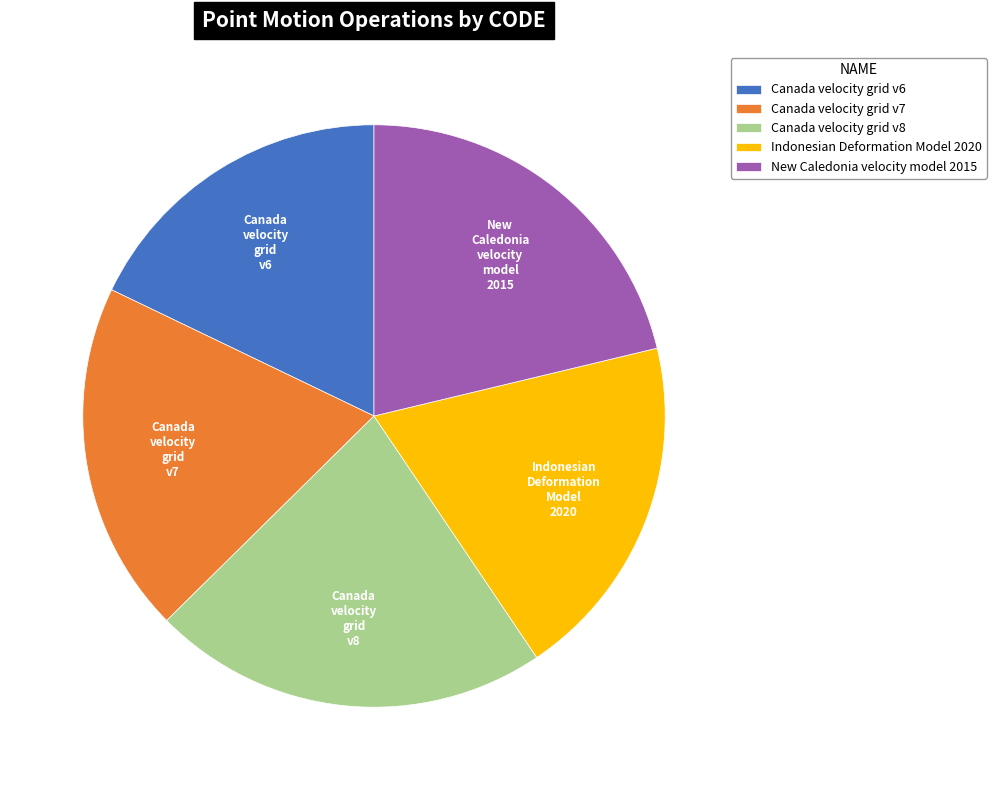

Is Canada velocity grid v8 the majority of the pie?

No